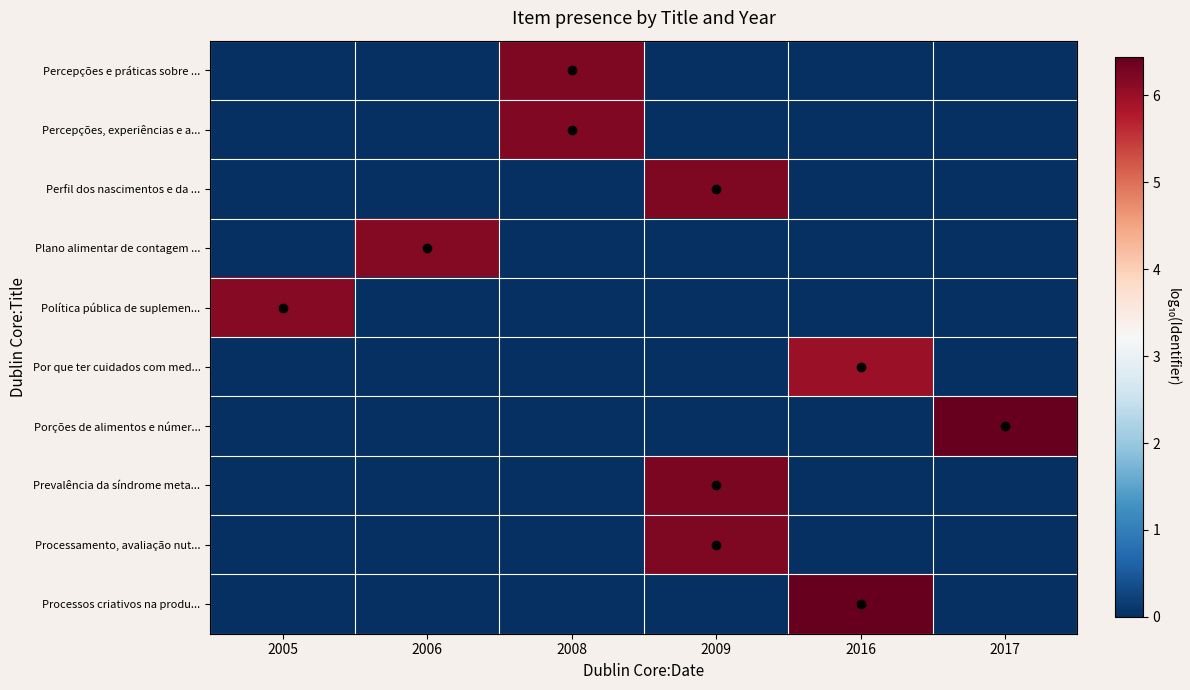

What is the total value across all series at 2005?

6.1